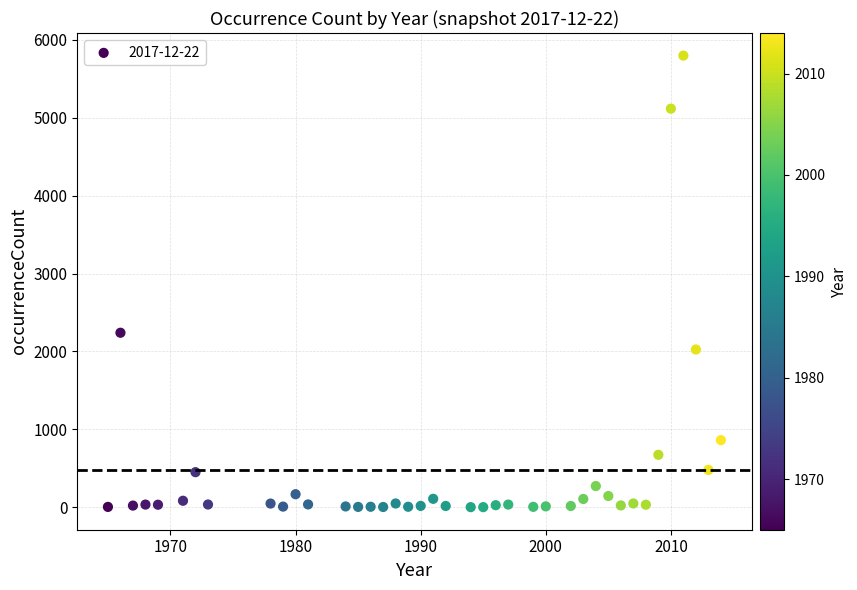

What is the range of Y values (max minus min)?

5797